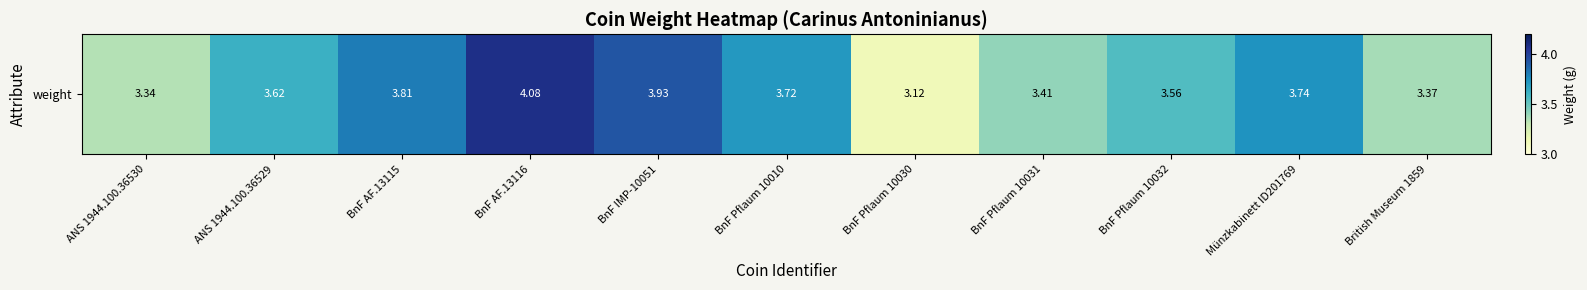

Which category has the highest value across all series?

BnF AF.13116